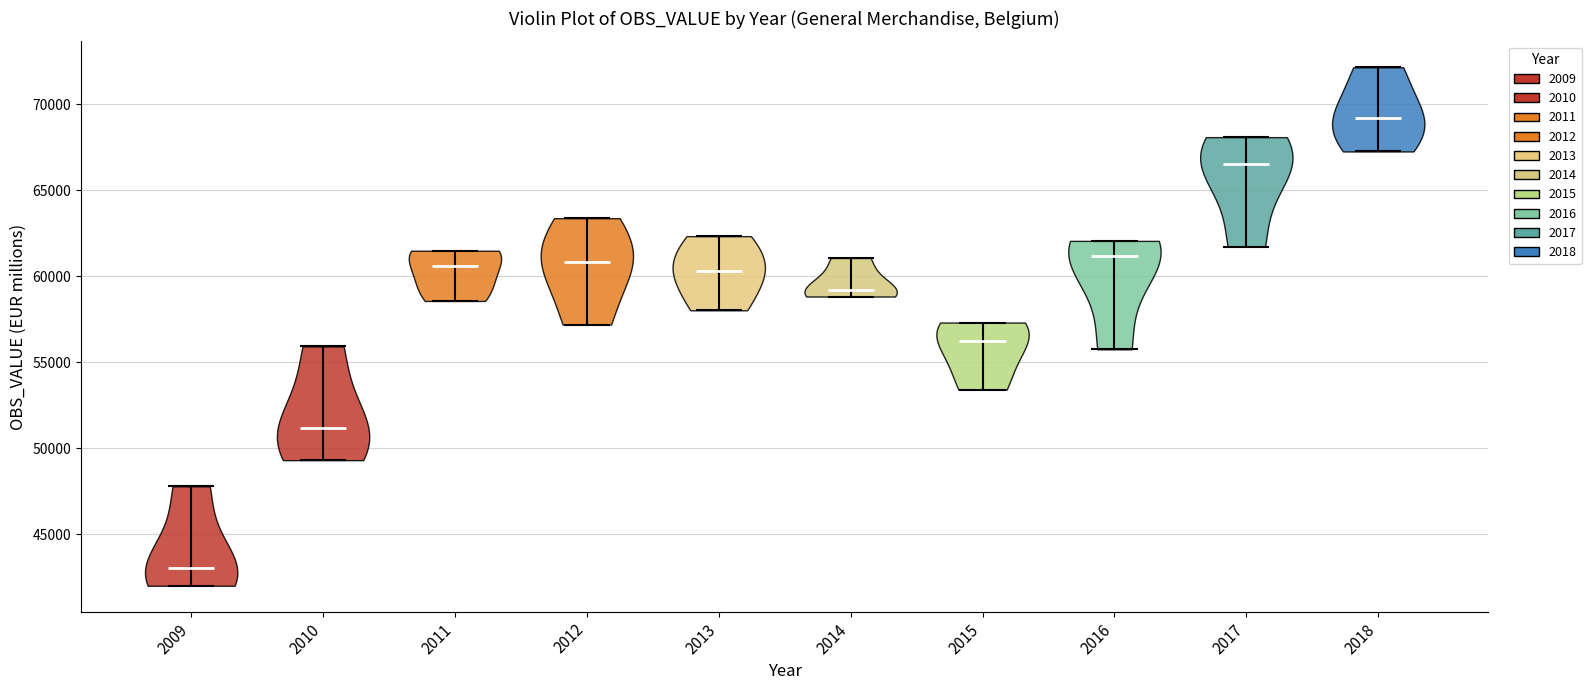

Where does the median line of the violin at x = 2010 sit on the y-axis? The values are not printed on the chart, so give them approximately, as read against the axis.

51000